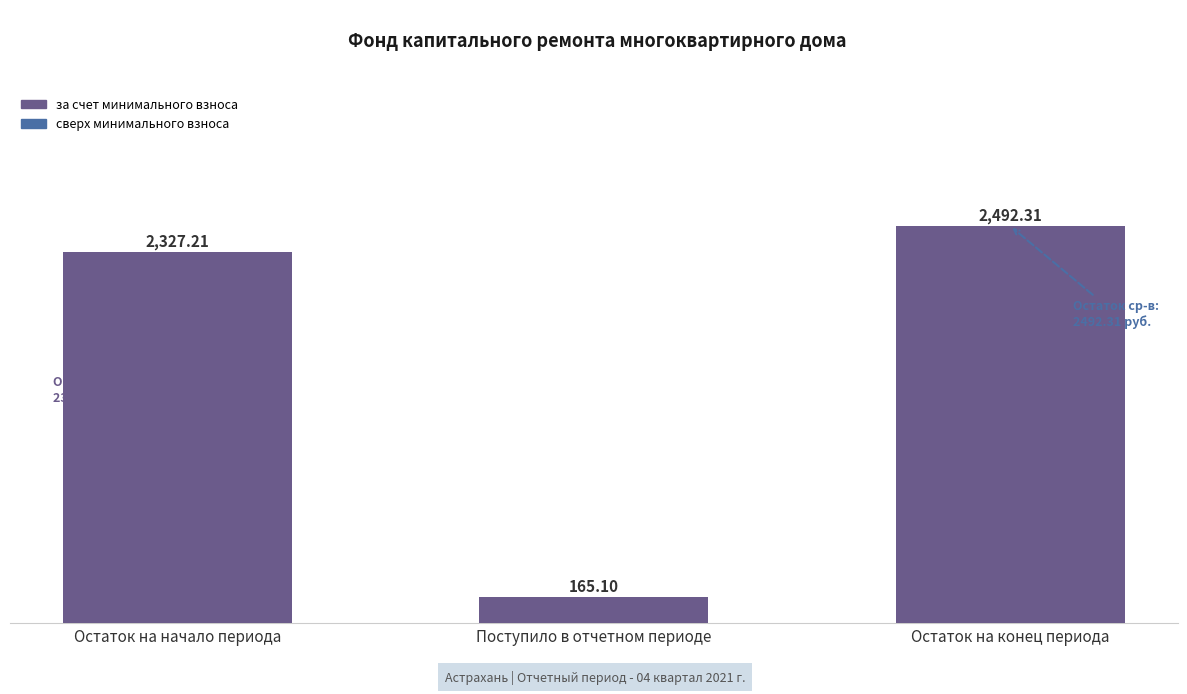

What is the label of the 3rd bar from the right?

Остаток на начало периода